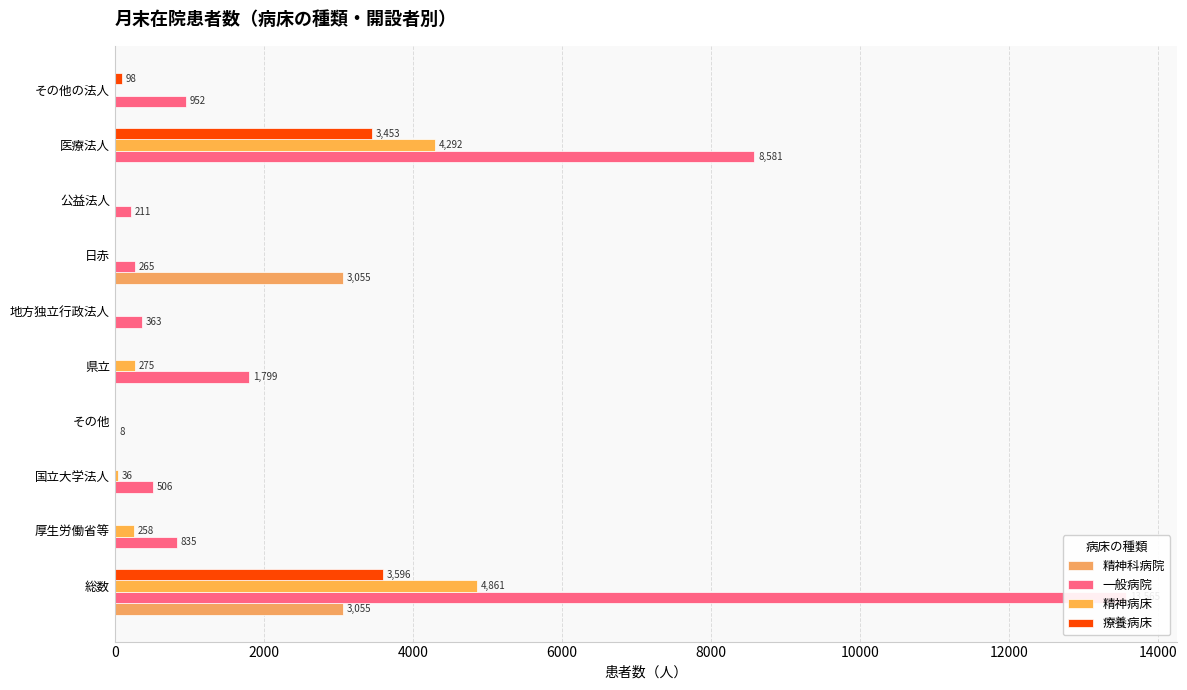

The value of 一般病院 at 日赤 is 172. True or false?

False